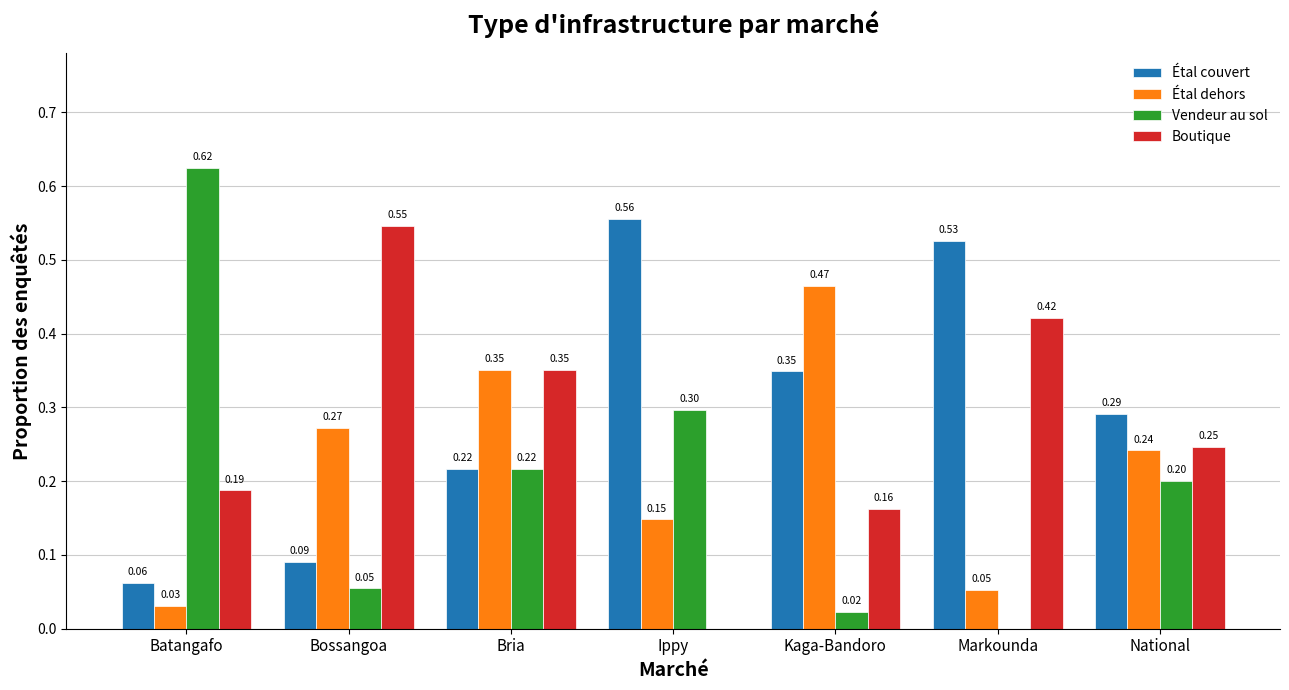

Which category has the highest value across all series?

Batangafo